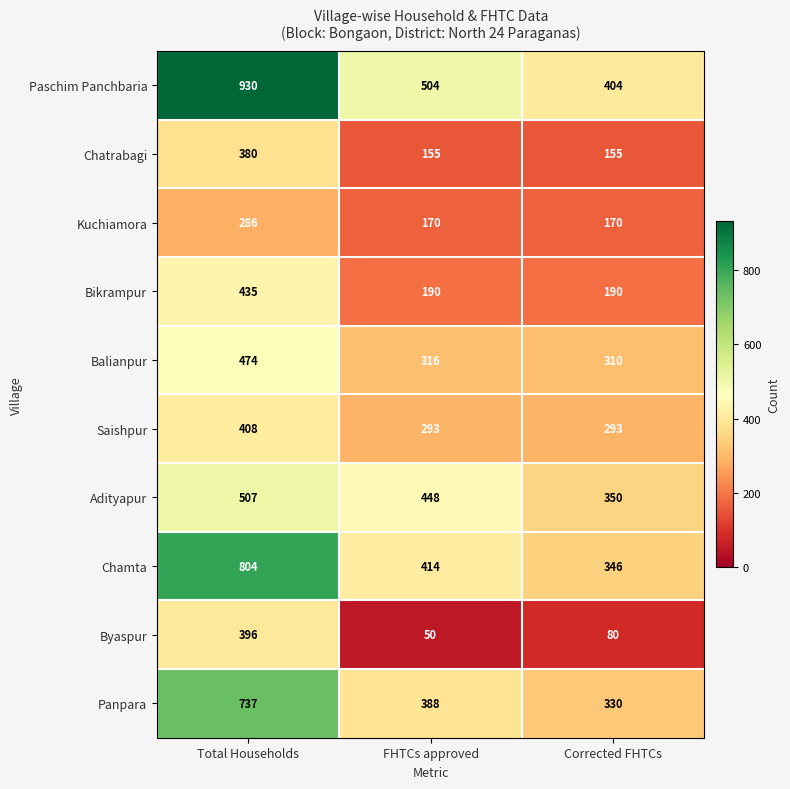

At which category does the chart reach its minimum across all series?

FHTCs approved